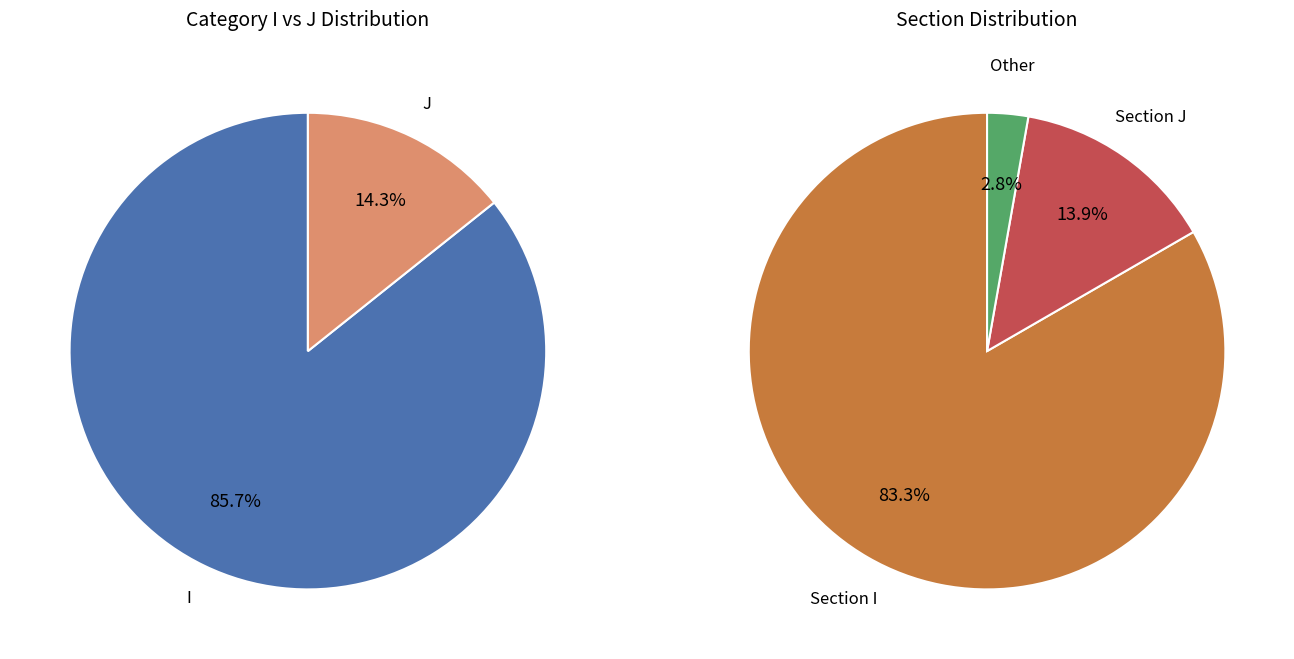

What is the change in value from I to Other?

-29